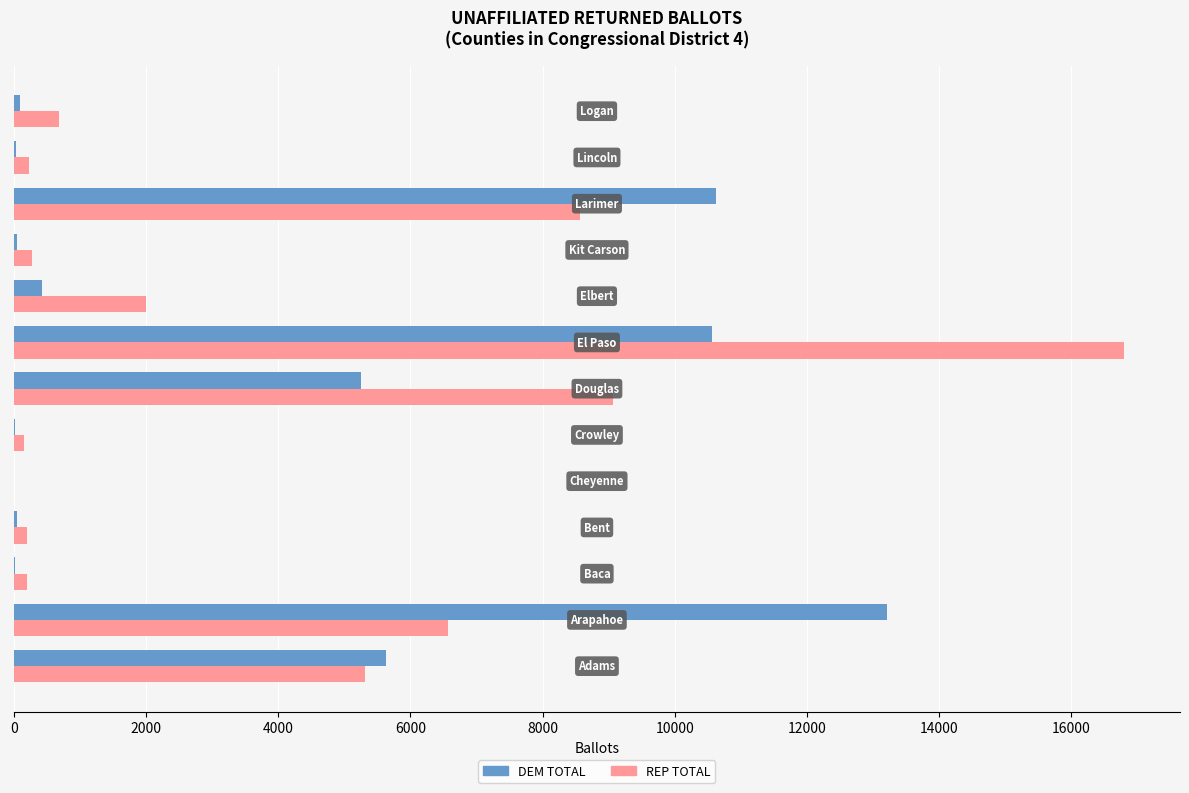

What is the greatest value displayed?

16802